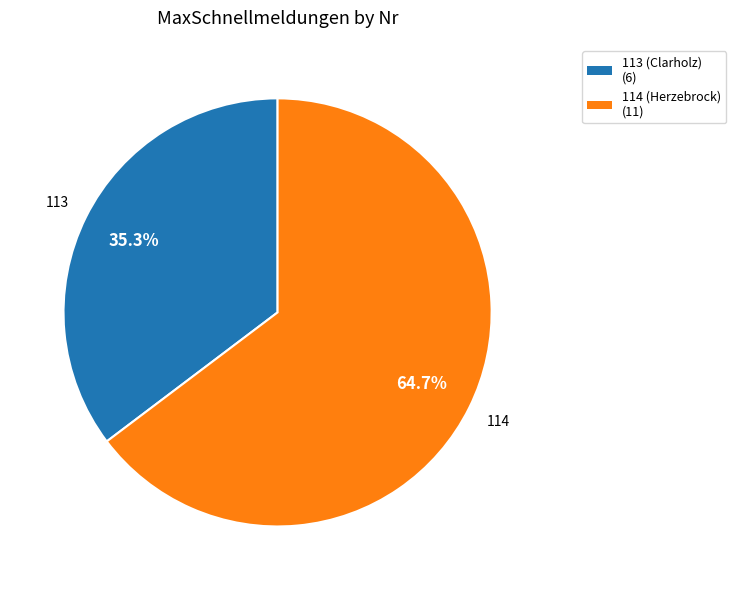

The 113 (Clarholz) slice represents 35% of the pie. True or false?

True